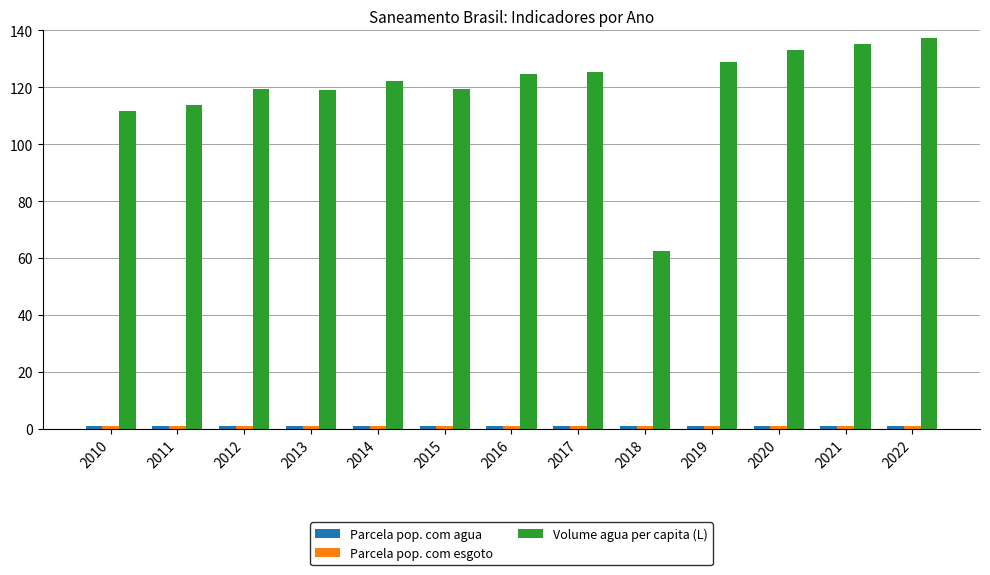

Does the chart contain any negative values?

No